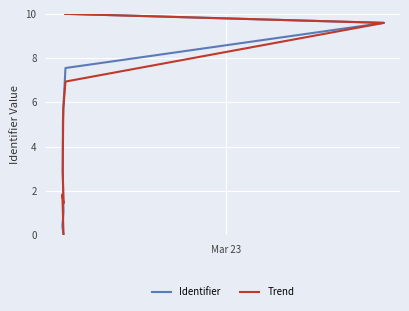

What is the average value of the Trend series?

4.7